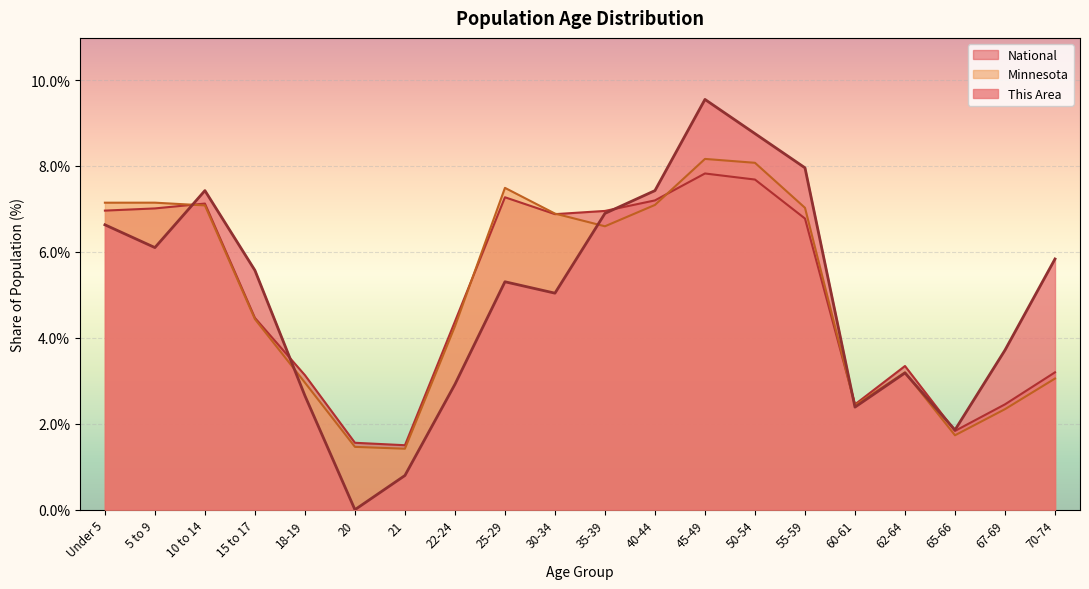

How many data points in National are above 6?

10